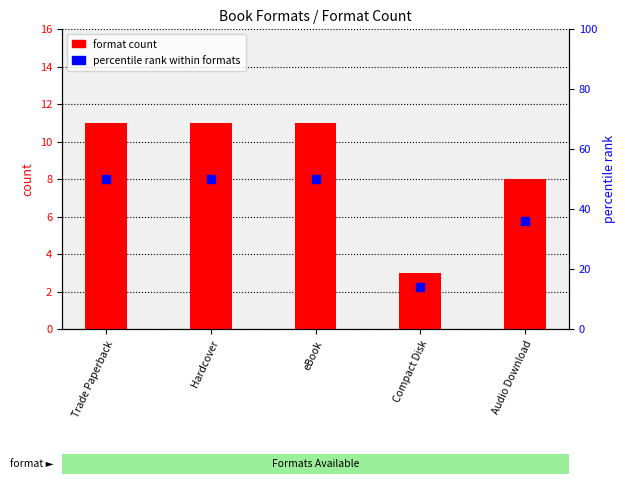

At which category is the sum across all series the highest?

Trade Paperback